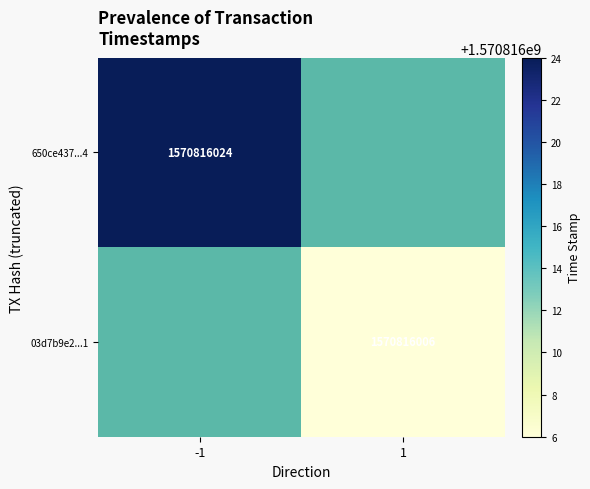

The 650ce437d0c310be791e8b7a25c76c6fe9a2104 series shows 2680996278 at time_stamp. True or false?

False